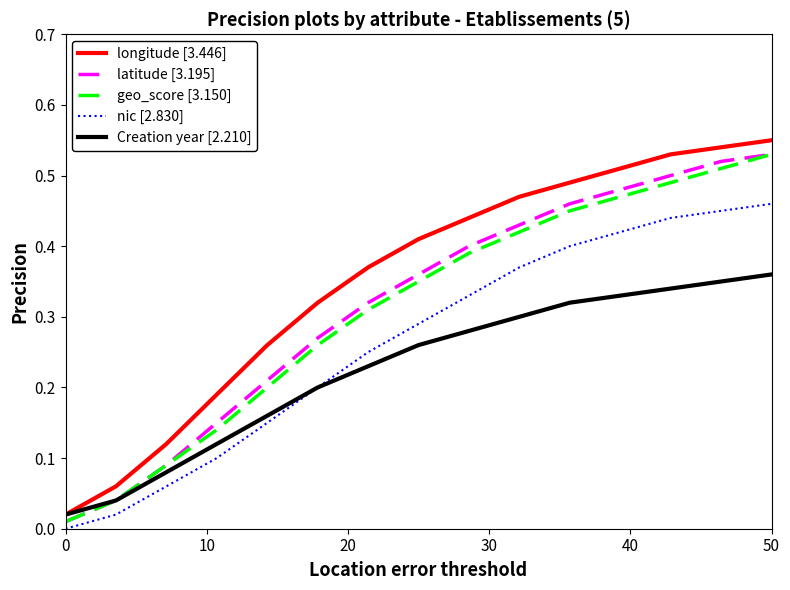

Which series has the widest spread of values?

longitude [3.446]